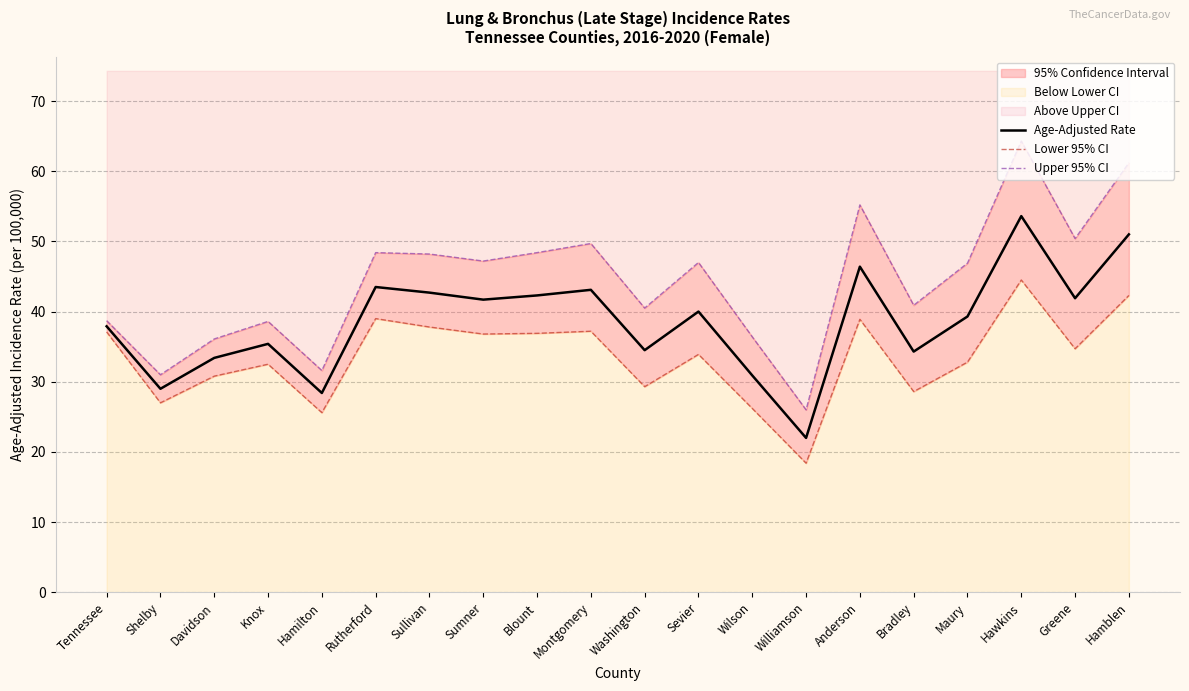

Which category has the lowest value across all series?

Williamson